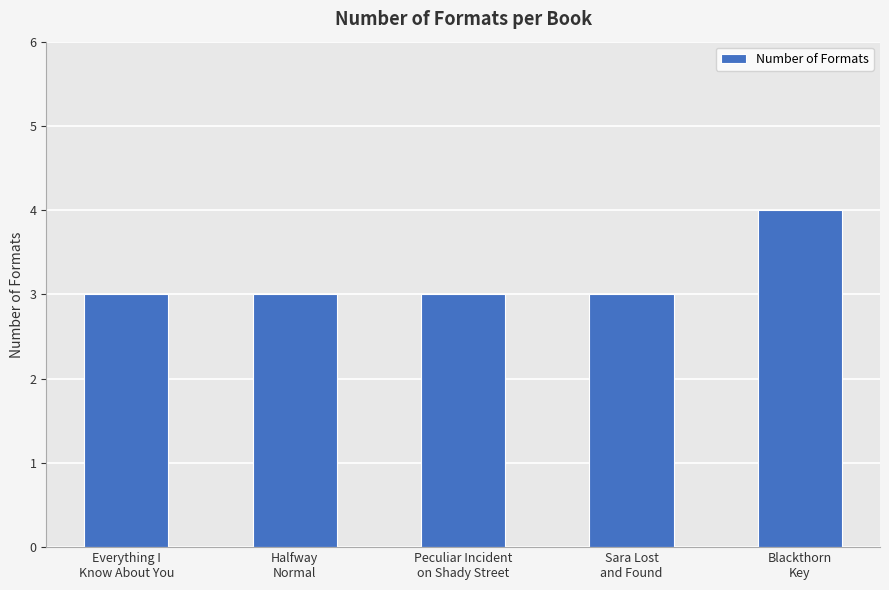

What is the smallest value displayed?

3